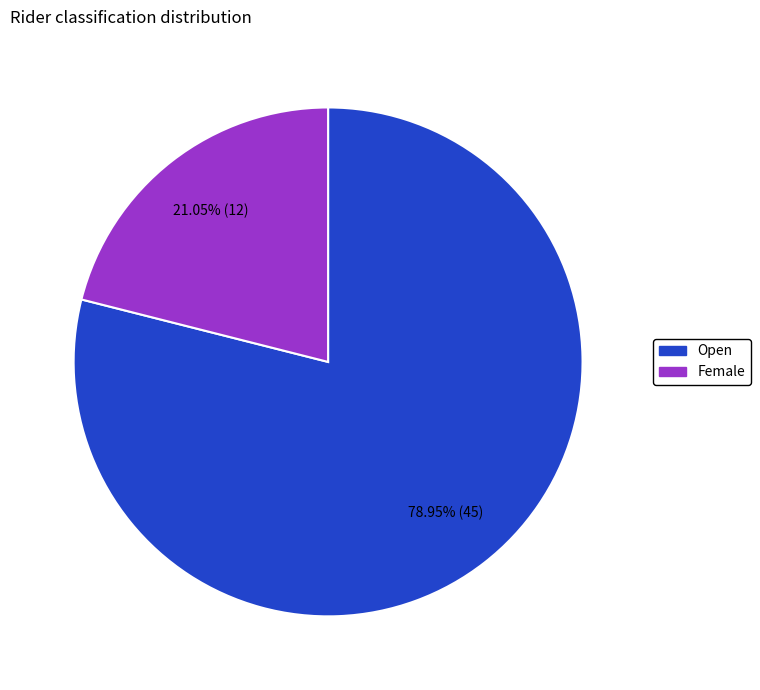

Is there a majority slice in this chart?

Yes